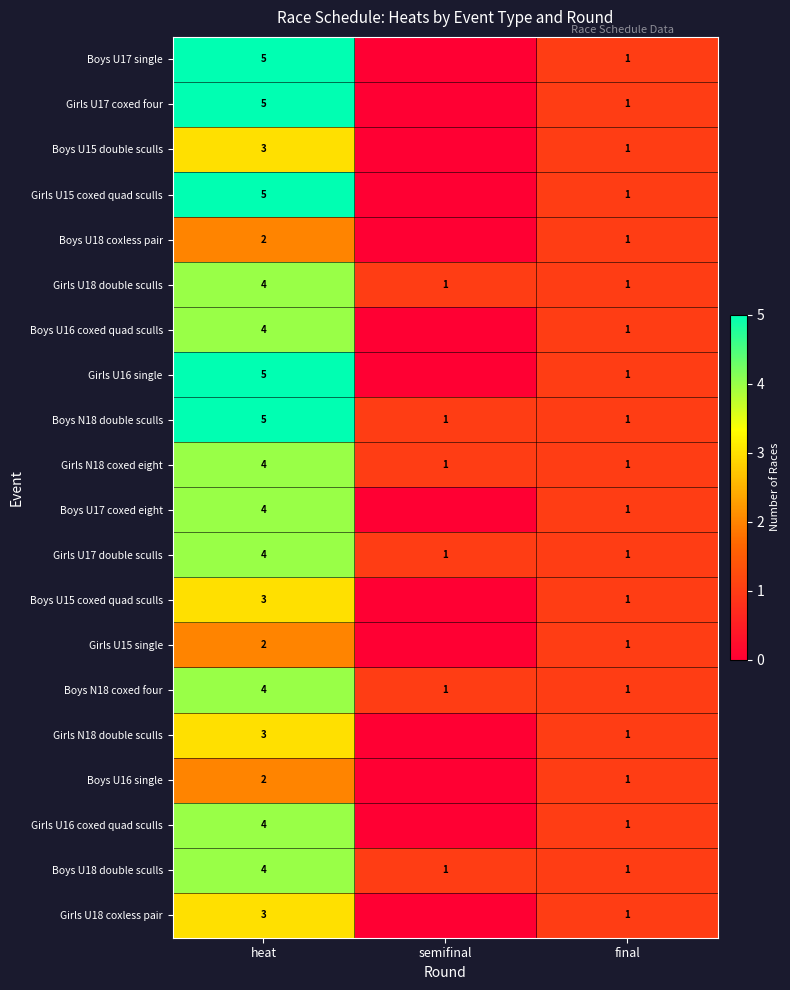

What is the difference between the maximum and minimum values in the Girls U17 double sculls series?

3